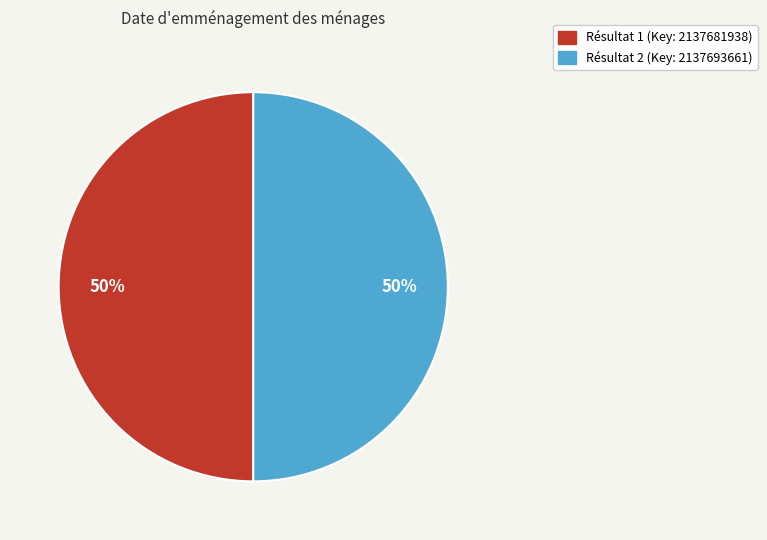

To the nearest percent, what is the average slice percentage?

50%